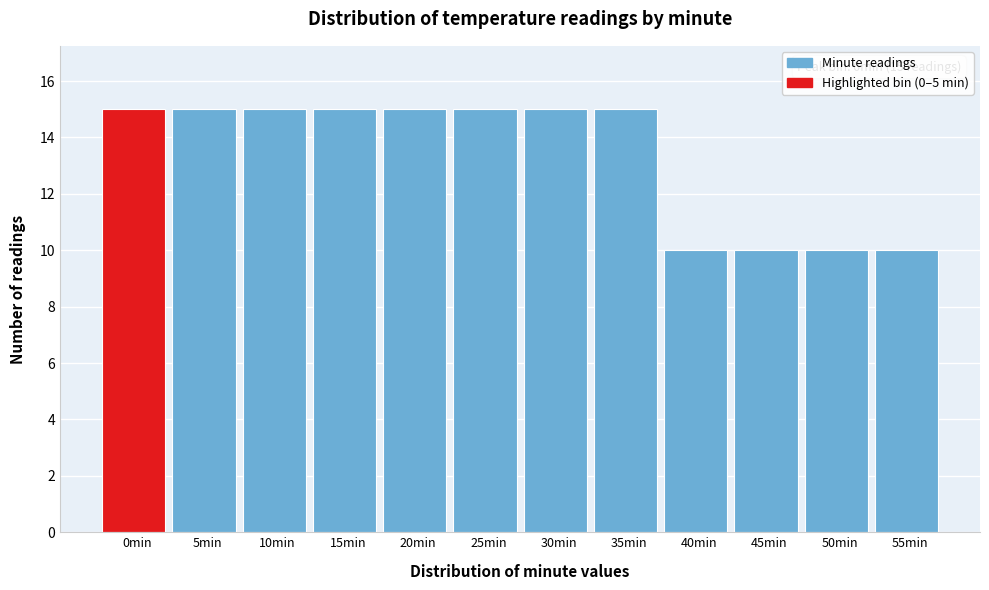

Reading right to left, transcribe all the data shown in this chart.

10	10	10	10	15	15	15	15	15	15	15	15